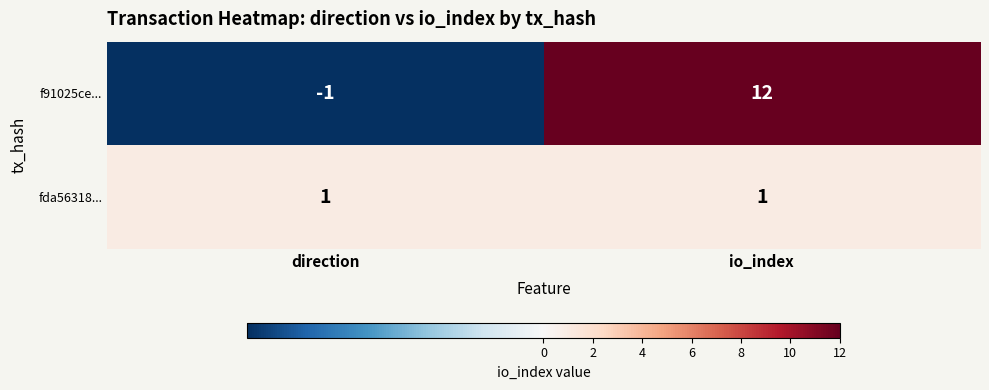

What is the greatest value displayed?

12